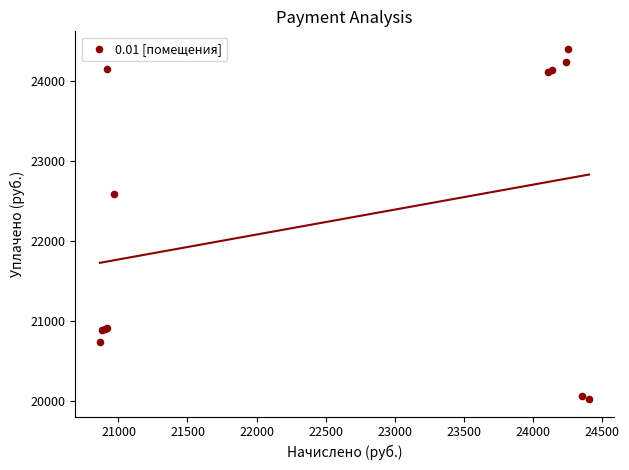

What Y value in the scatter plot is closest to 22214?

22585.4